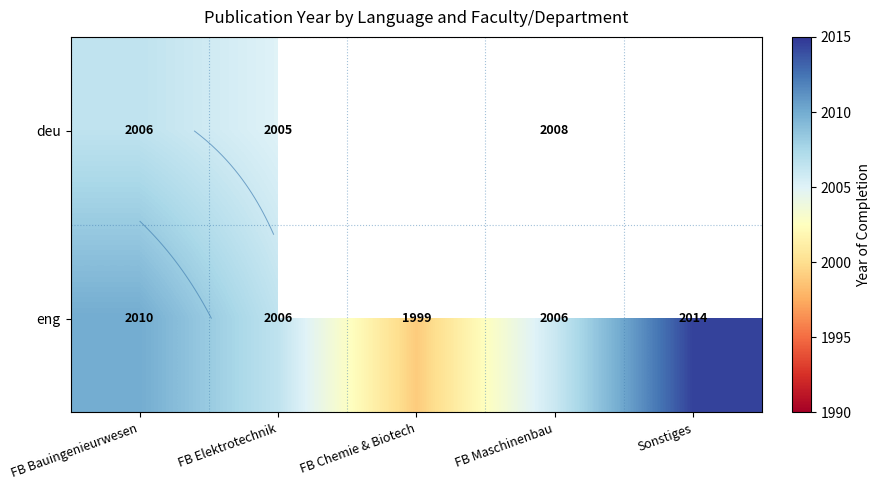

What is the average value of the eng series?

2007.2